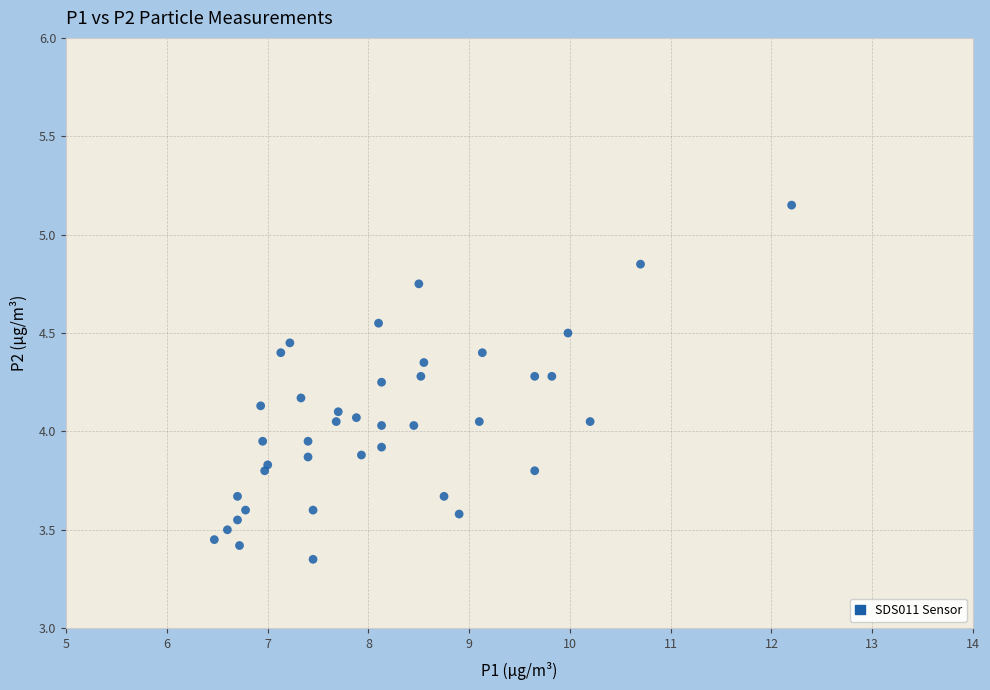

What is the range of Y values (max minus min)?

1.8